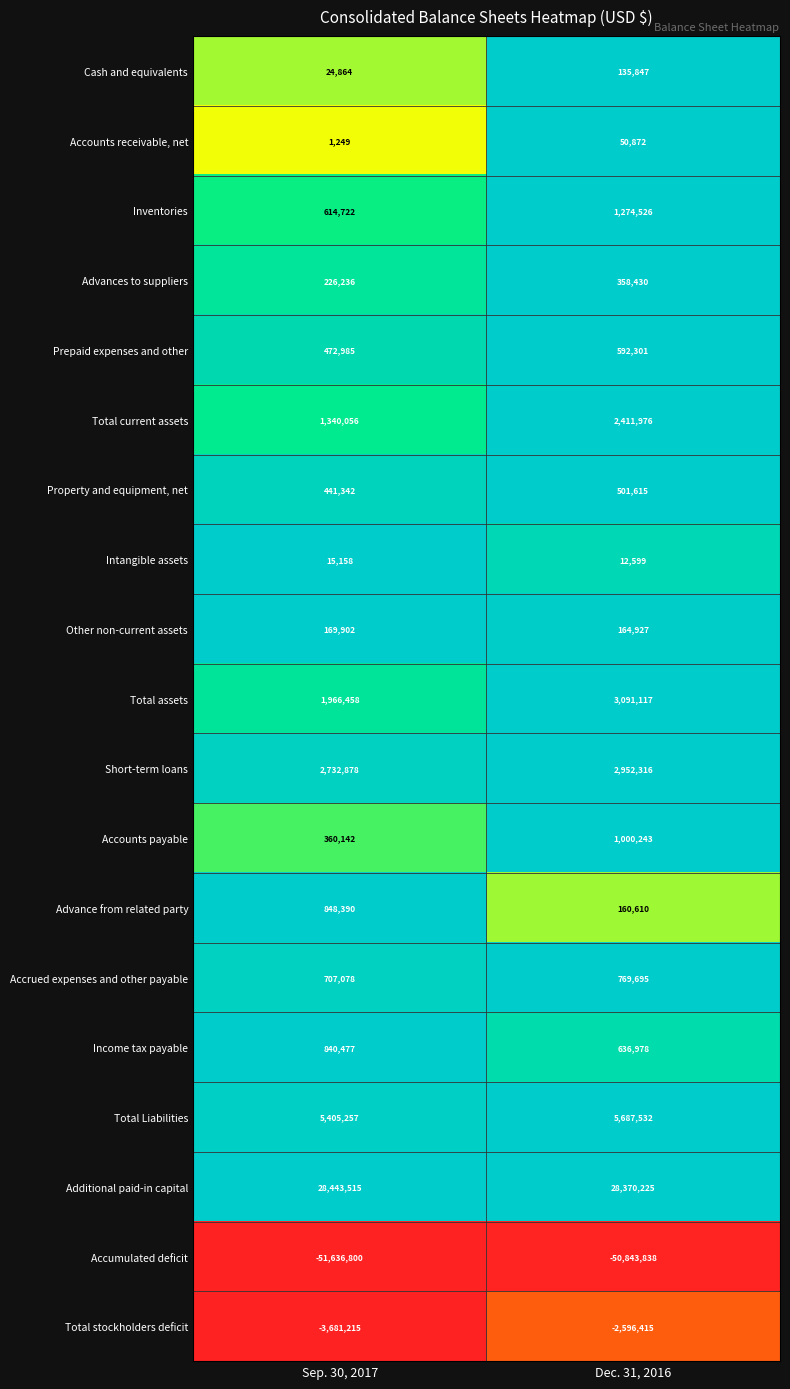

At which category is the sum across all series the highest?

Dec. 31, 2016